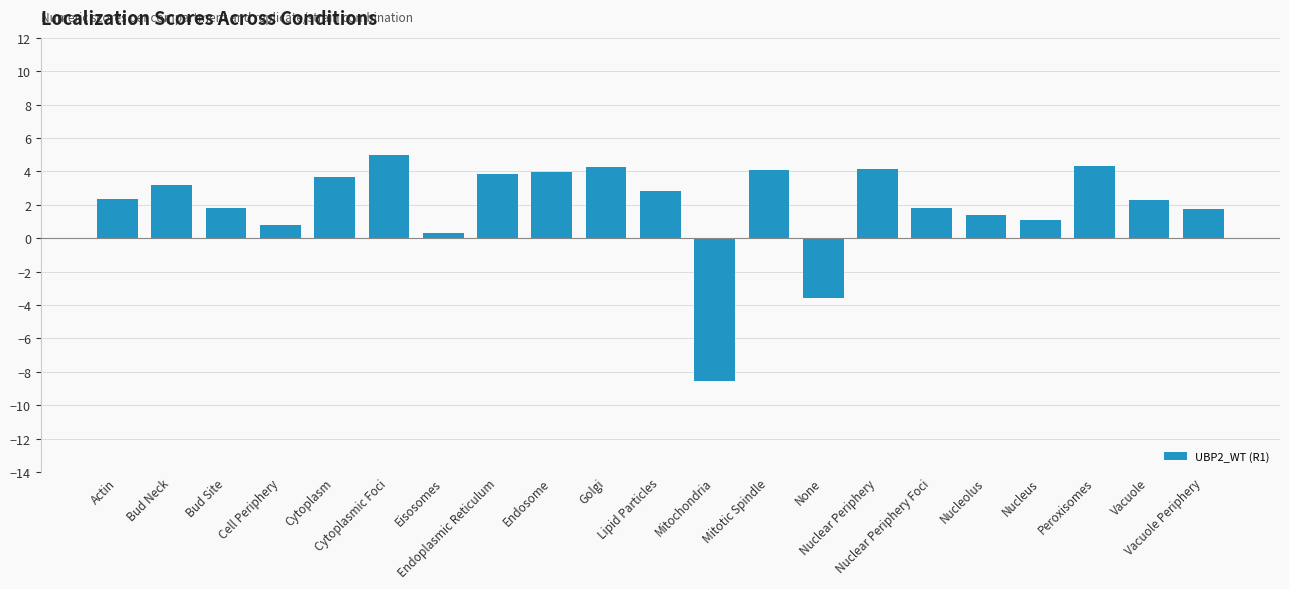

What is the difference between the second highest and second lowest values?

7.9